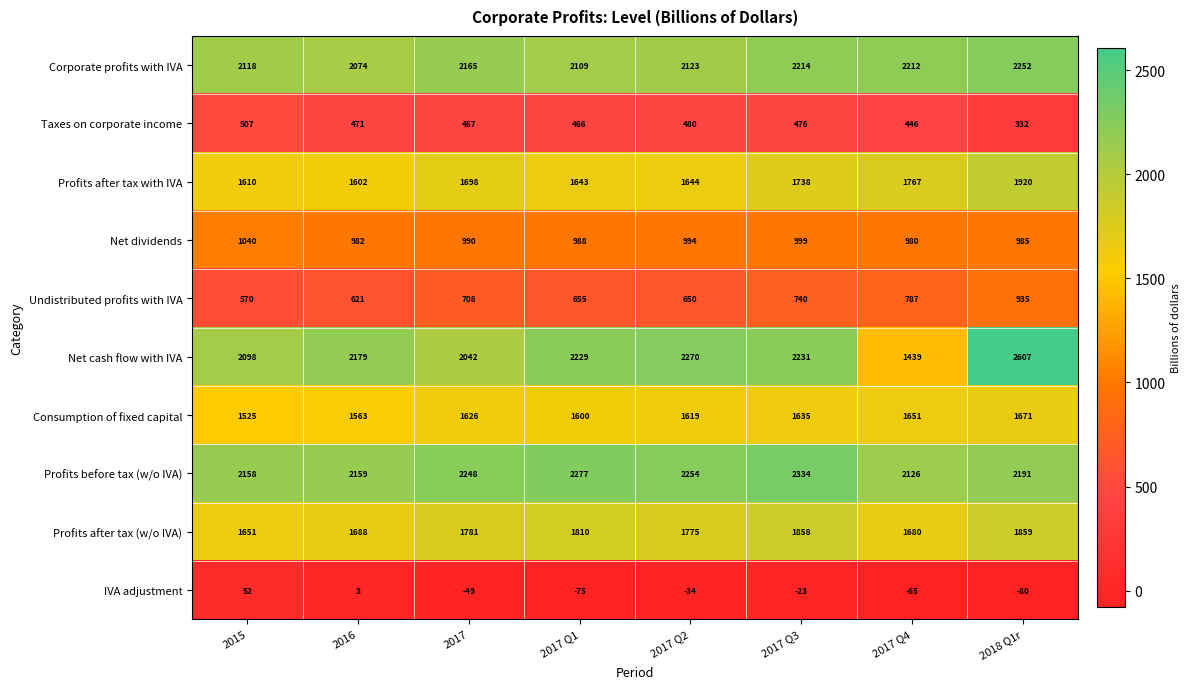

At which category does the chart reach its minimum across all series?

2018 Q1r